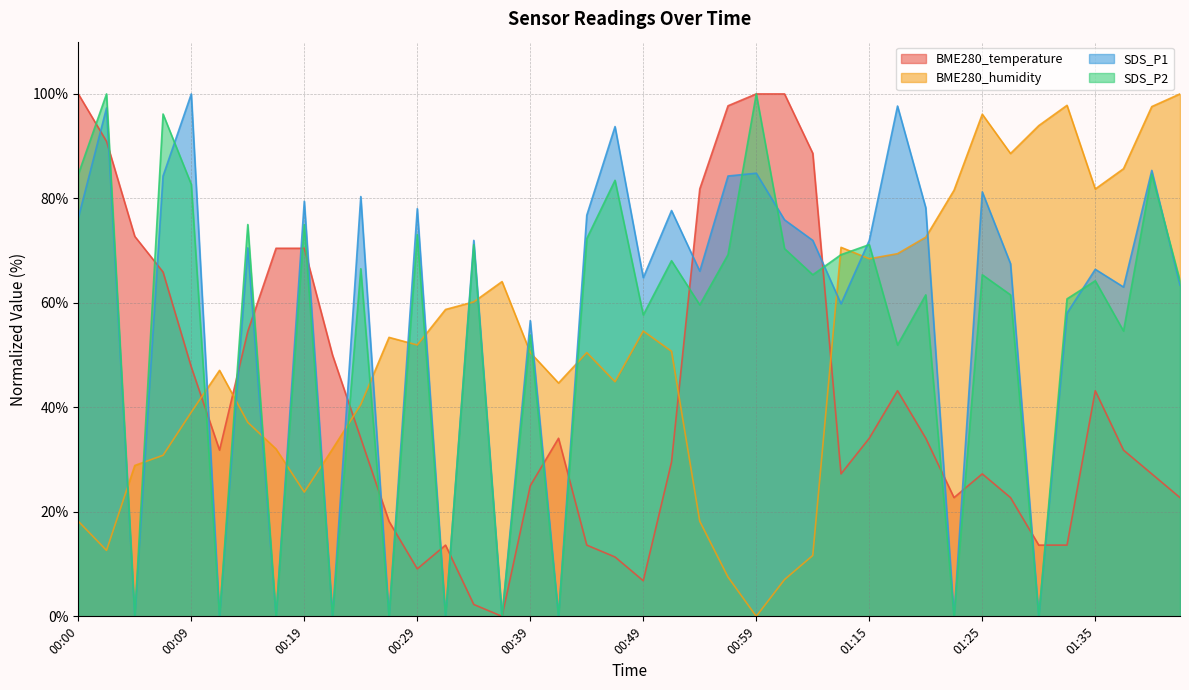

What position from the left is 00:34?

15